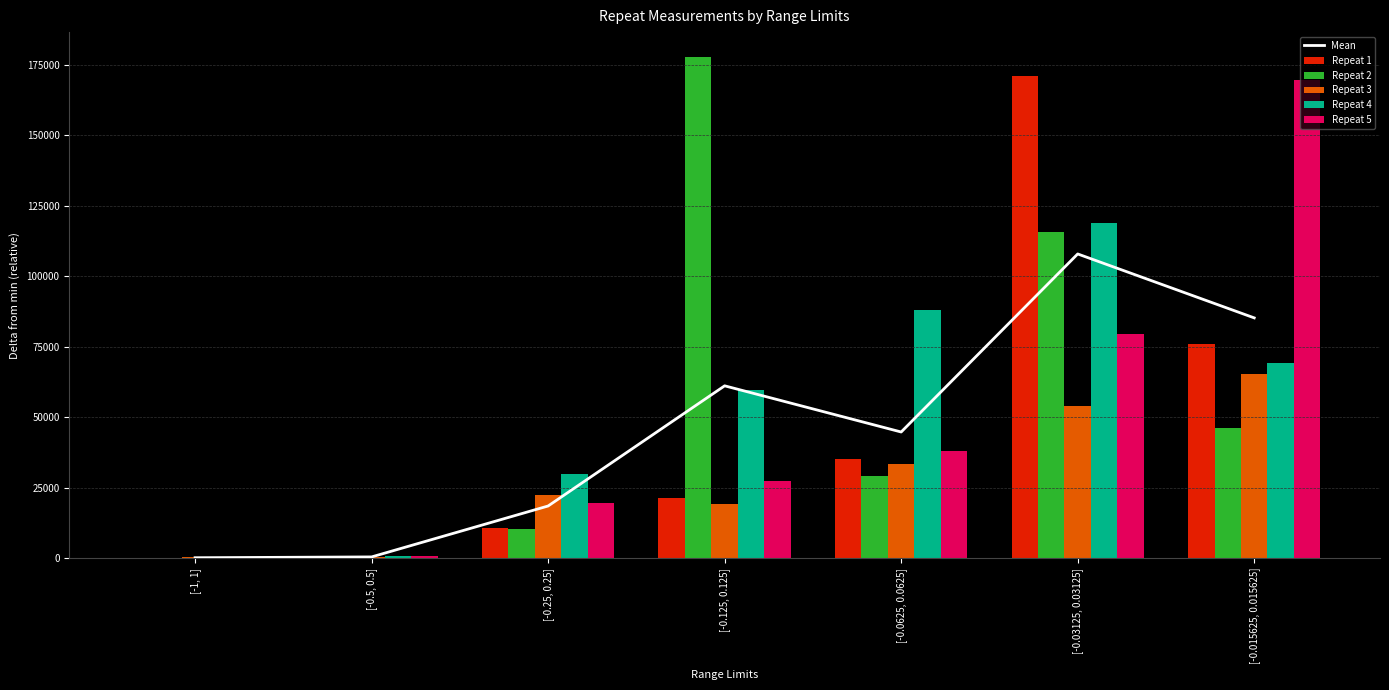

At which label does Repeat 4 first exceed 59793?

[-0.125, 0.125]